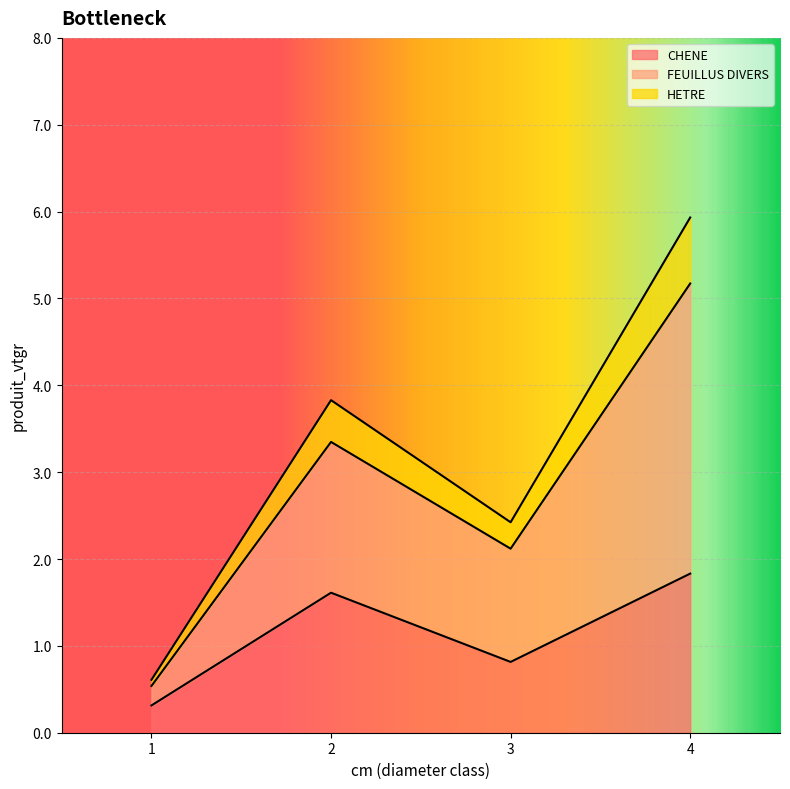

What is the total value across all series at 3?

2.4